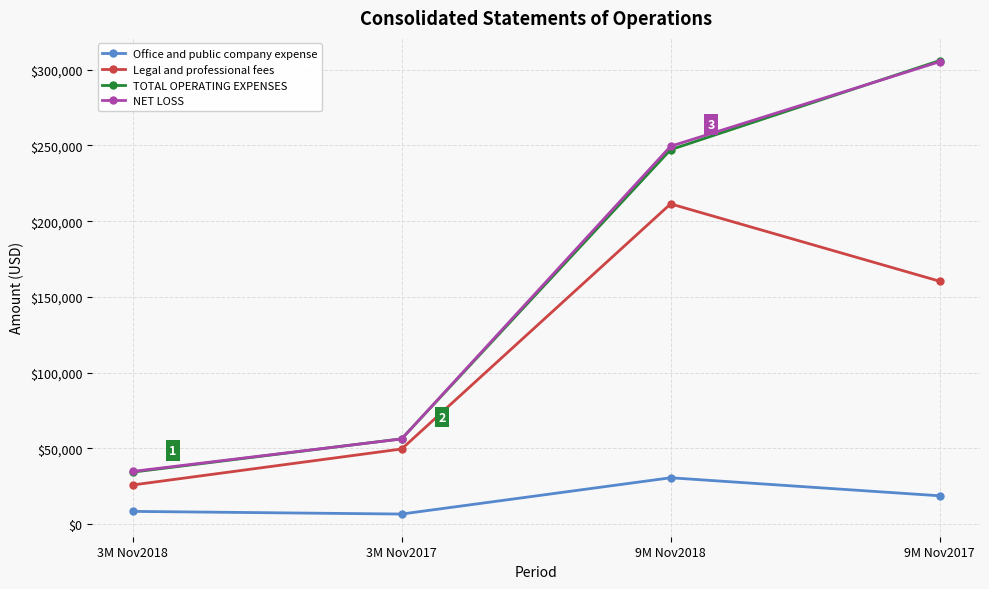

What is the label of the 2nd point from the right?

9M Nov2018